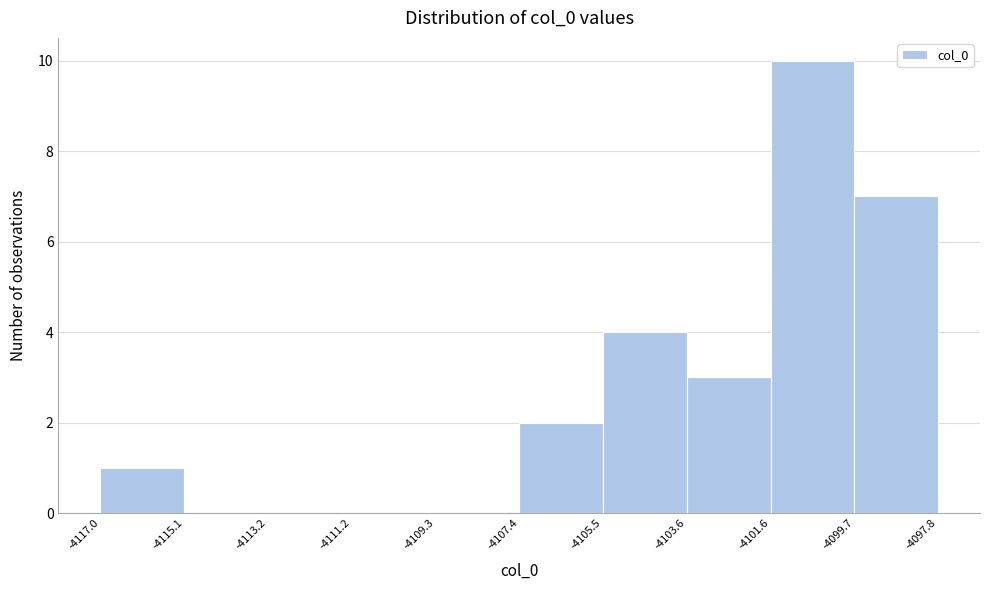

Which range on the x-axis has the tallest bar?

-4101.6 to -4099.7